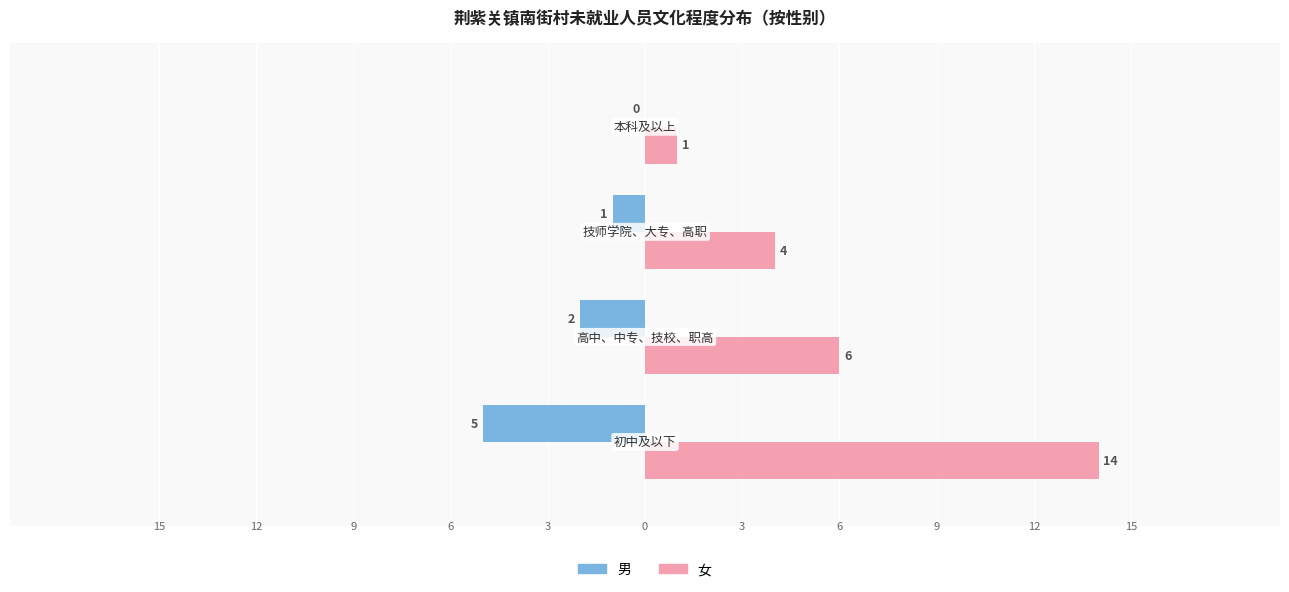

What is the difference between the second highest and minimum values in the 女 series?

5